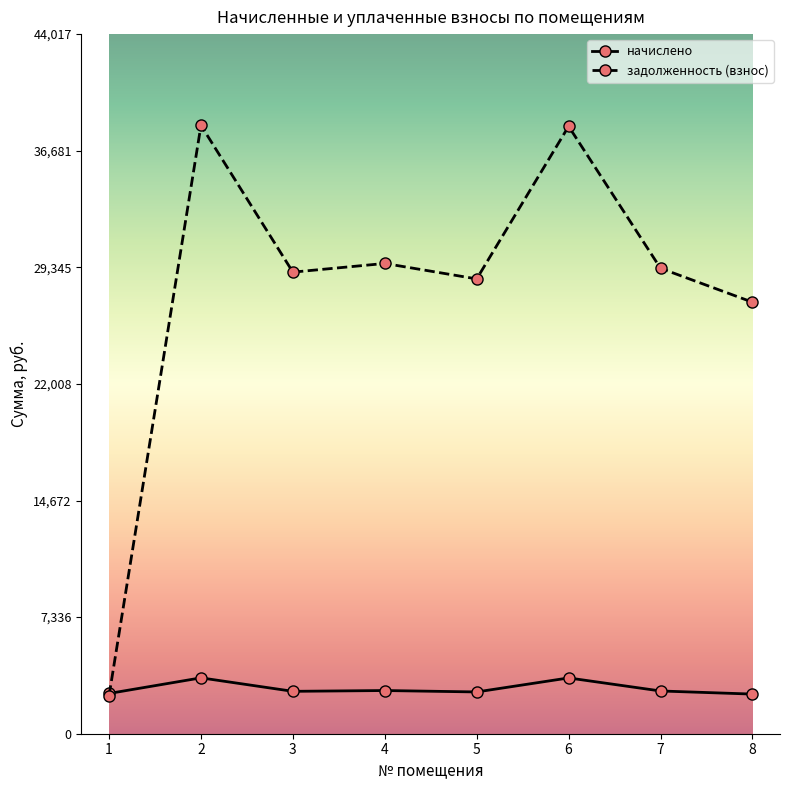

Is the value of начислено at 1 greater than the value of задолженность (взнос) at 7?

No